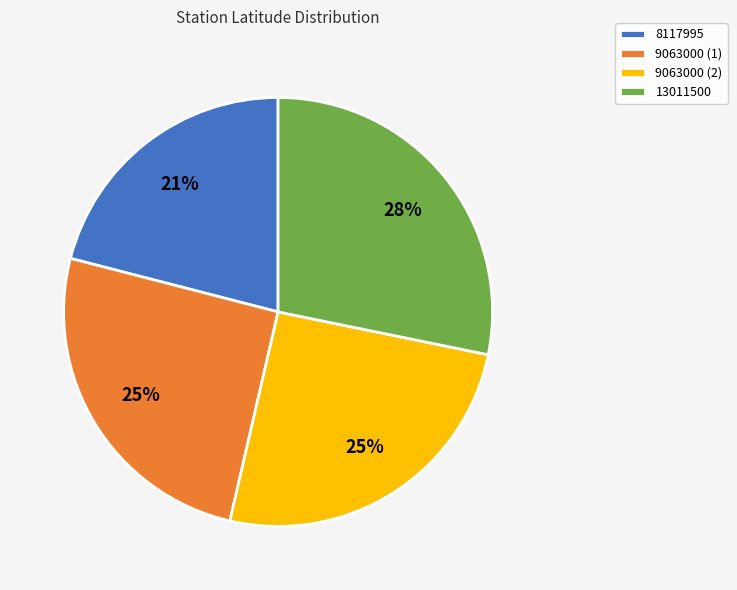

Combined, do 13011500 and 9063000 (2) account for over 50%?

Yes